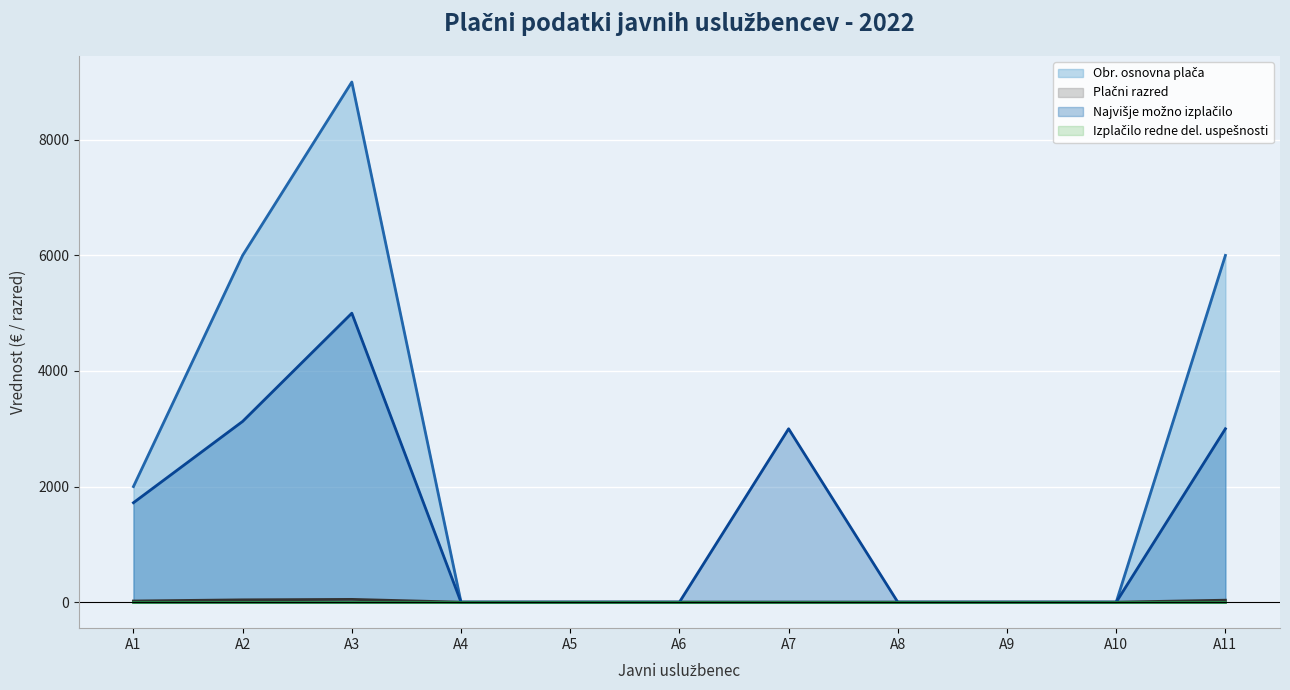

Where is Obr. osnovna plača nearest to the value 4500?

A2